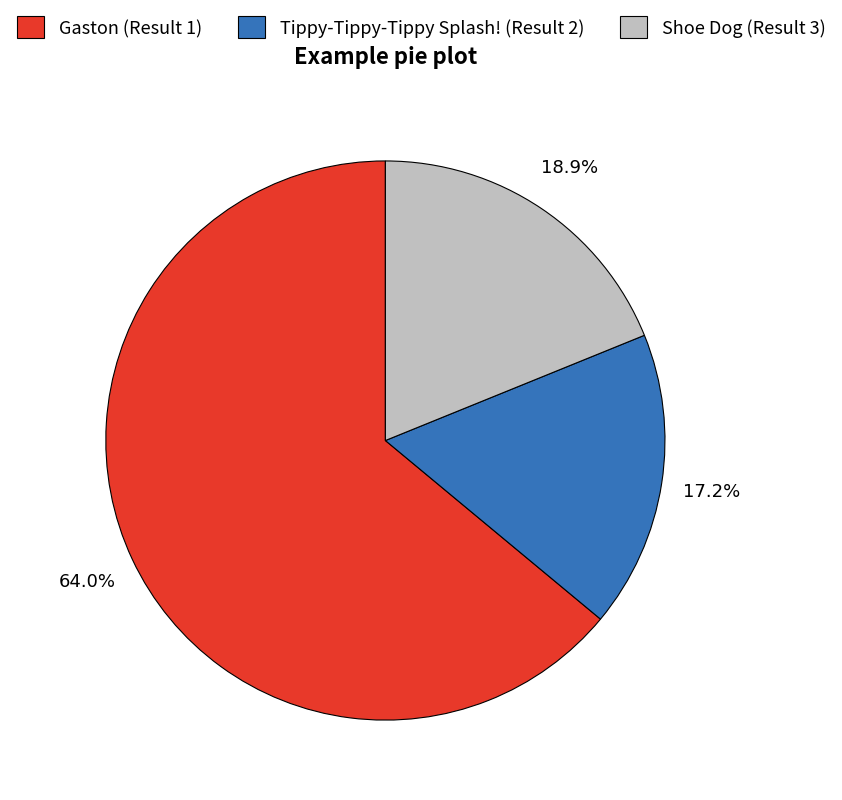

To the nearest percent, what is the difference between the Tippy-Tippy-Tippy Splash! (Result 2) and Shoe Dog (Result 3) slice percentages?

2%